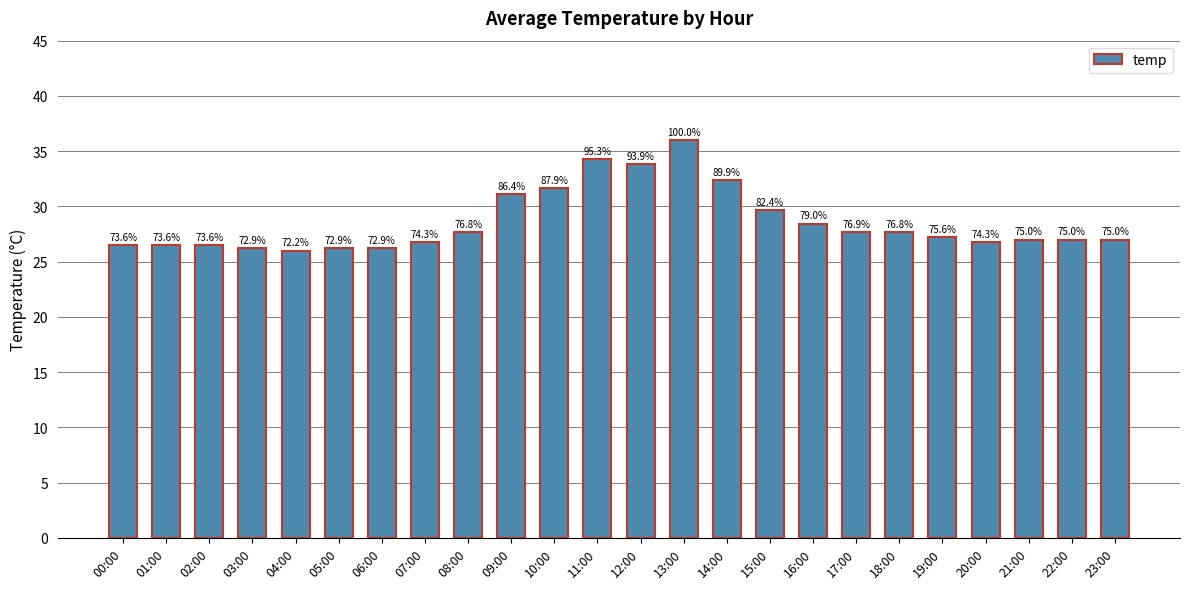

What is the difference between the second highest and minimum values?

8.3